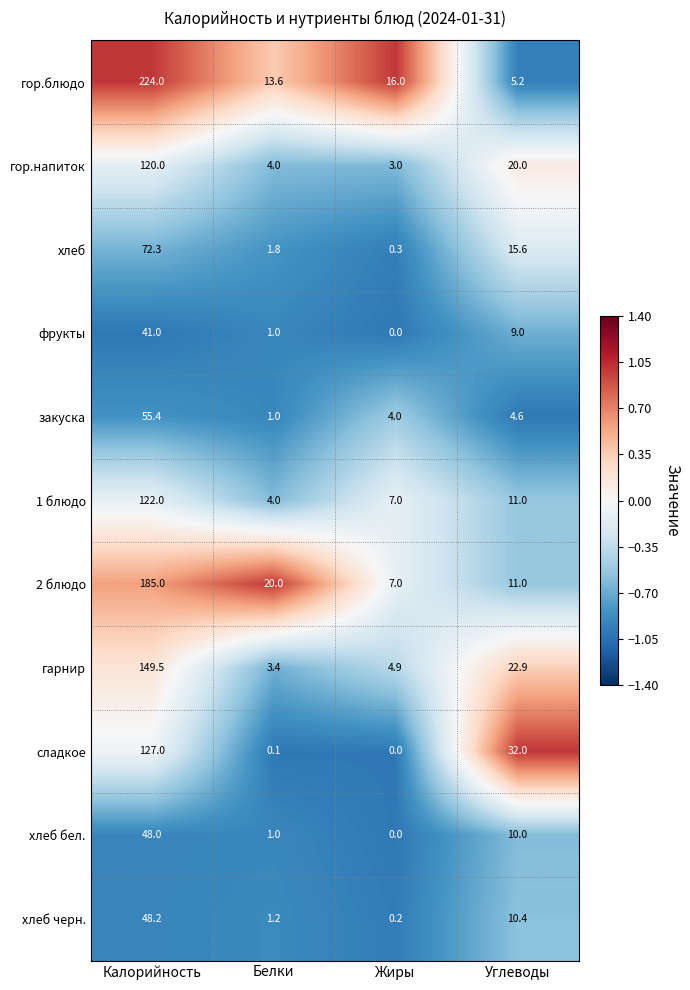

Which series has the widest spread of values?

гор.блюдо